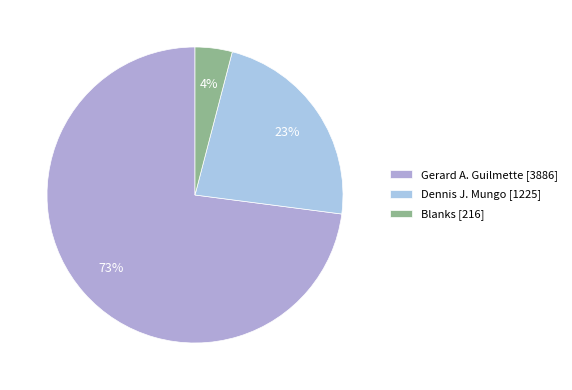

Count the number of slices in the pie.

3